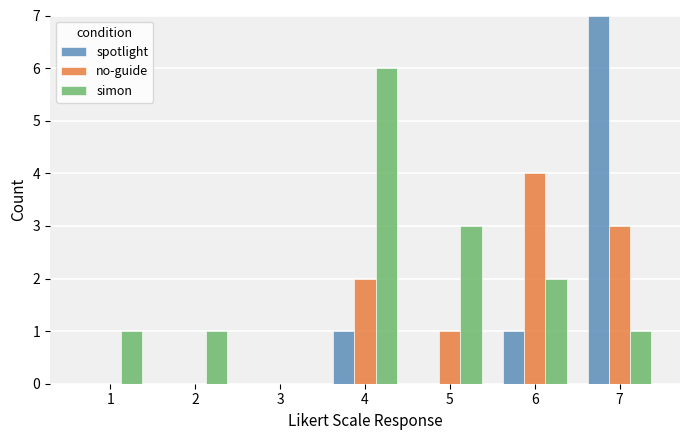

Which series has the largest total across all categories?

simon